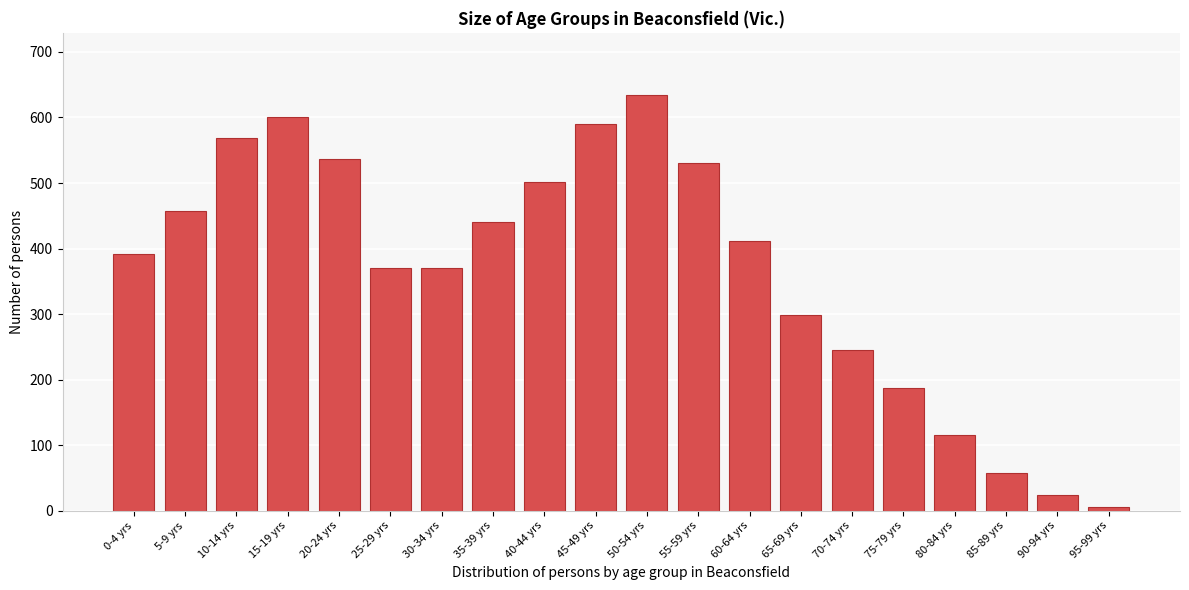

Reading right to left, extract all data points from this chart.

6	24	58	116	187	245	299	411	530	634	590	501	441	370	370	536	601	568	458	392